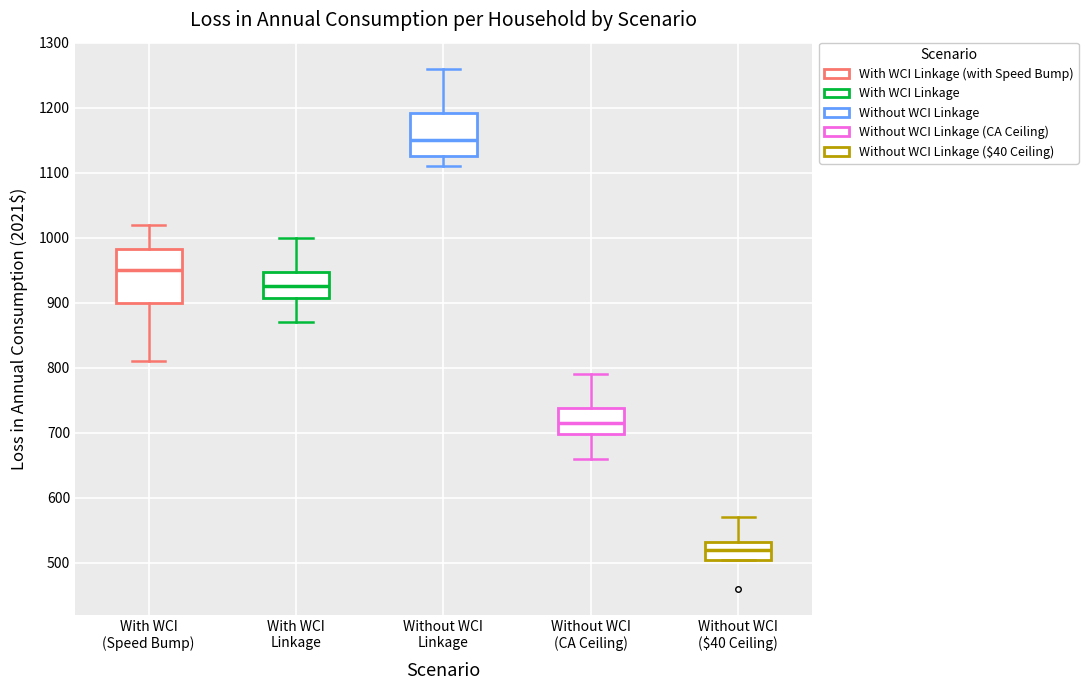

Reading left to right, read every box against the y-axis: the position of its median line, the range the box covers, and the ends of its whiskers. The values are not printed on the chart, so give them approximately, as read against the axis.

With WCI (Speed Bump): median 950, box 900 to 980, whiskers 810 to 1020
With WCI Linkage: median 930, box 910 to 950, whiskers 870 to 1000
Without WCI Linkage: median 1150, box 1130 to 1190, whiskers 1110 to 1260
Without WCI (CA Ceiling): median 720, box 700 to 740, whiskers 660 to 790
Without WCI ($40 Ceiling): median 520, box 510 to 530, whiskers 510 to 570